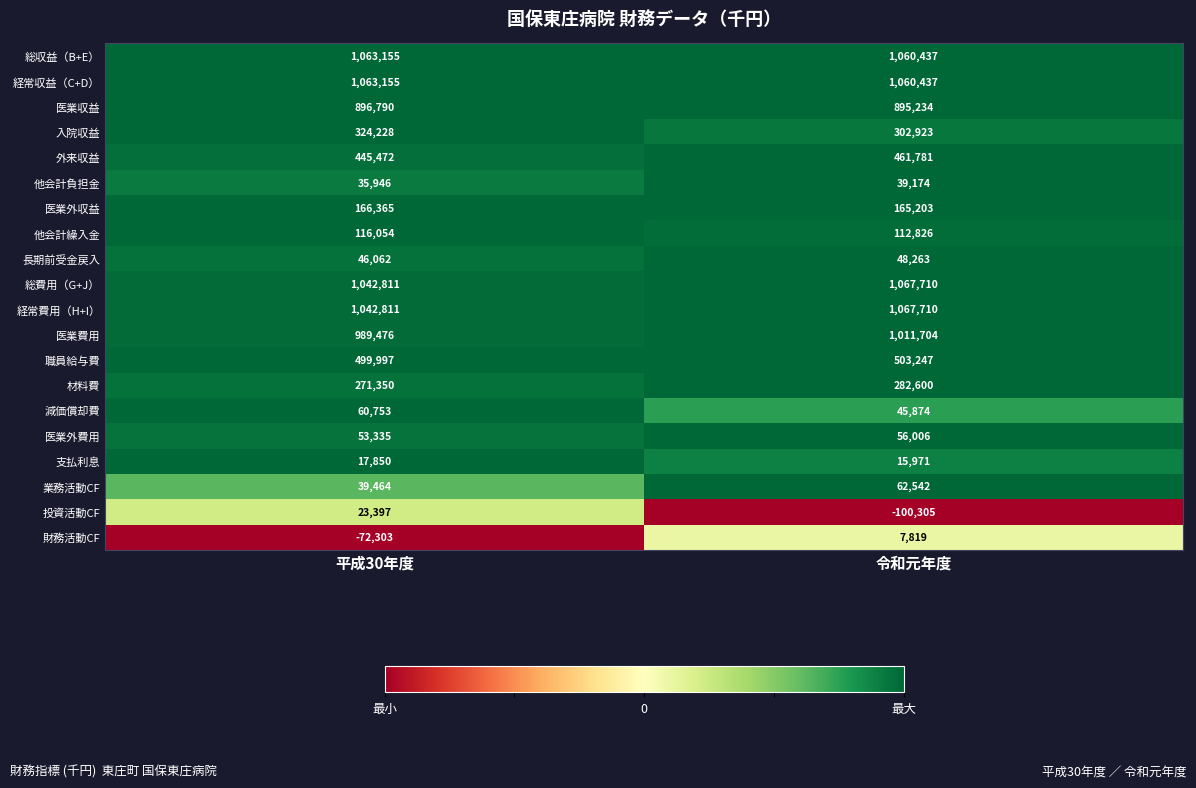

What value does the 外来収益 series have at 令和元年度, to the nearest 50?

461800